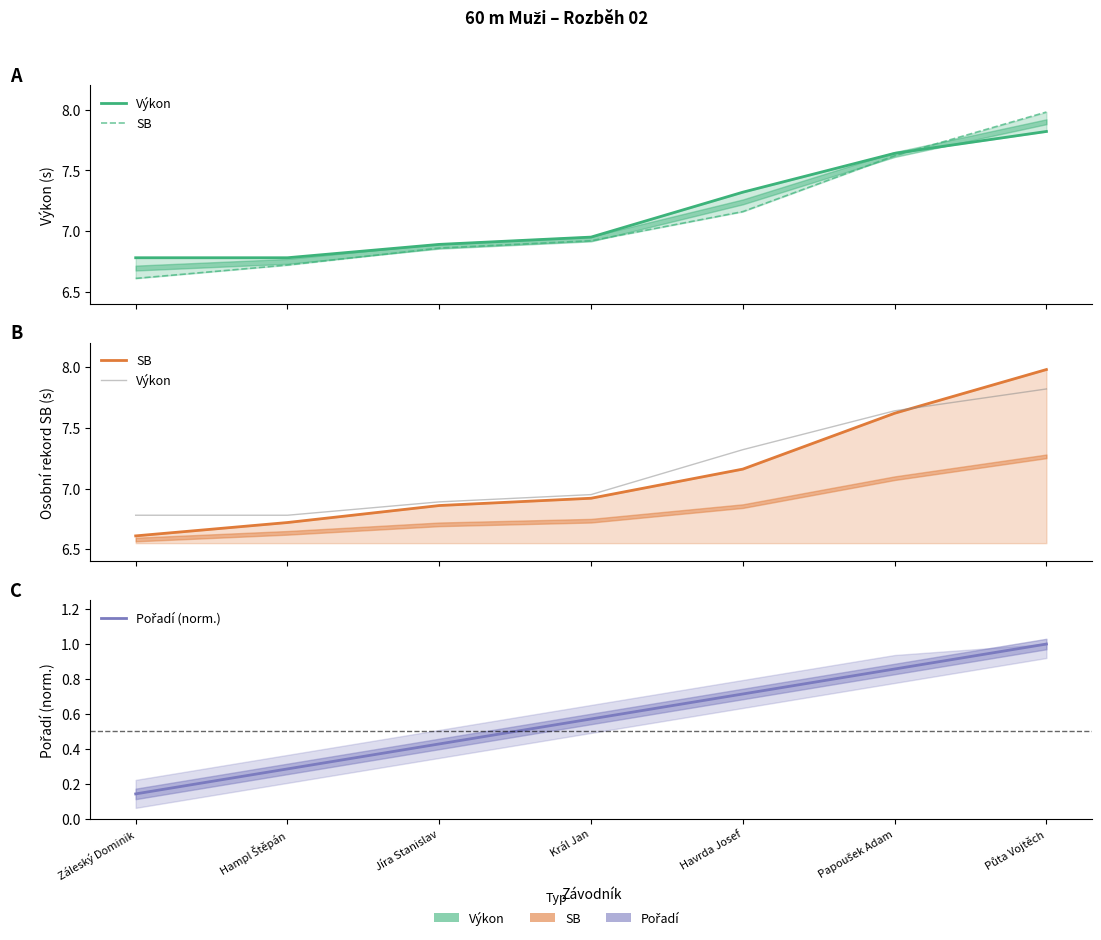

Which has a higher value, Jíra Stanislav or Hampl Štěpán?

Jíra Stanislav